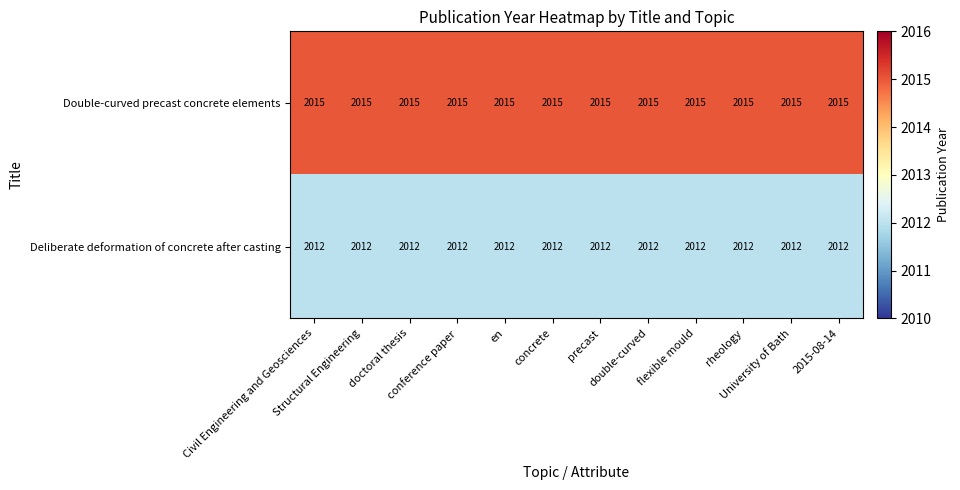

At how many categories does at least one series exceed 2012?

12